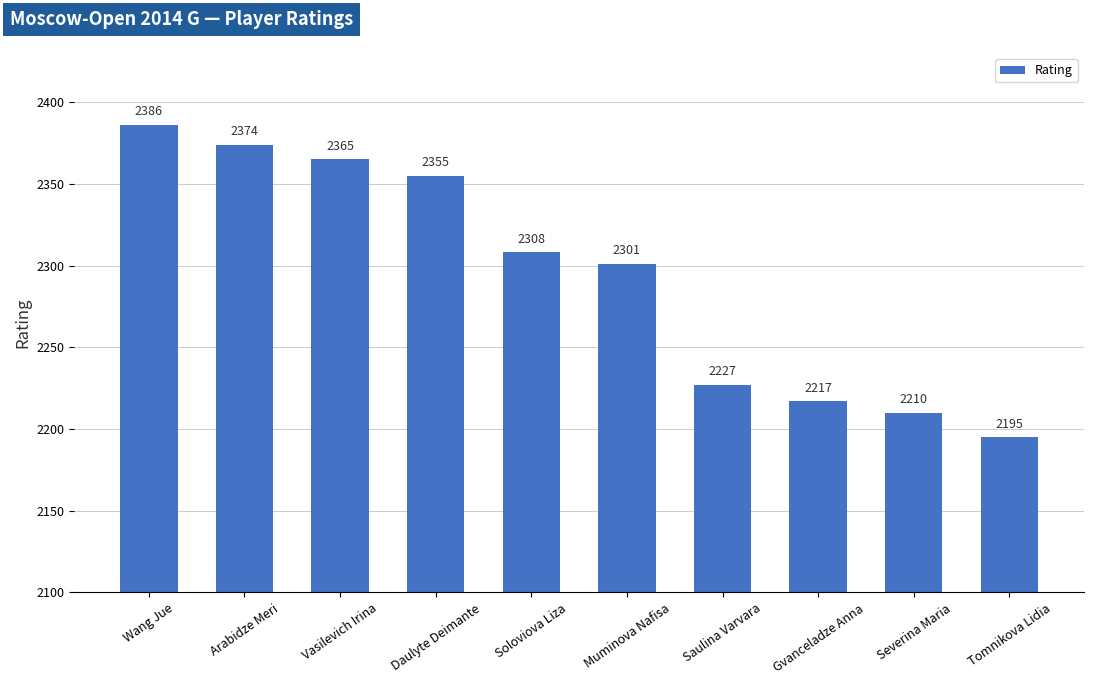

Read the value at Soloviova Liza, to the nearest 5.

2310